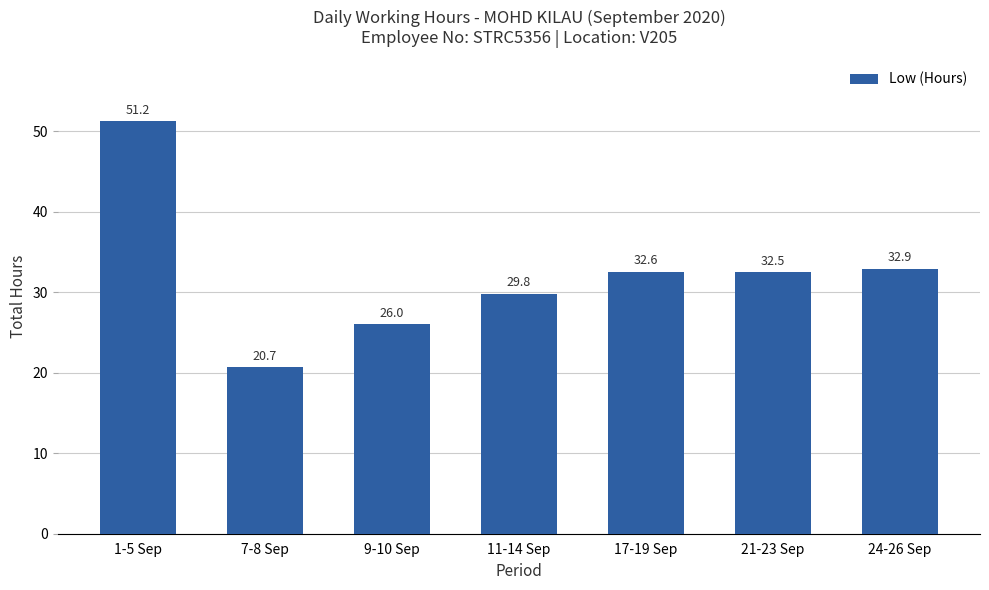

The value at 7-8 Sep is 20.7. True or false?

True